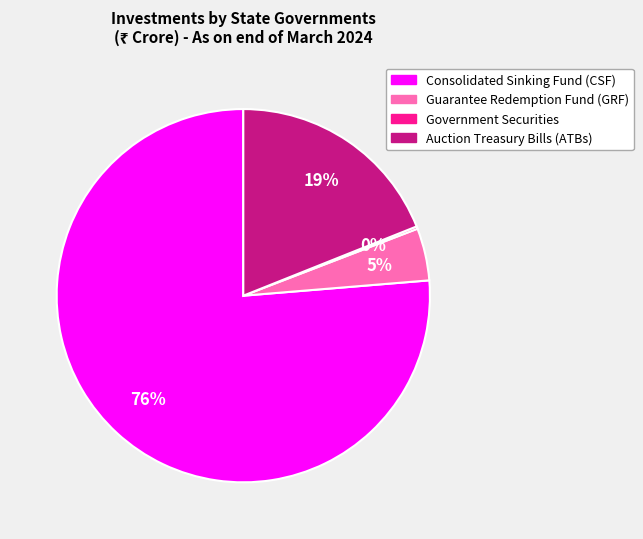

To the nearest percent, what is the combined percentage of Consolidated Sinking Fund (CSF) and Auction Treasury Bills (ATBs)?

95%